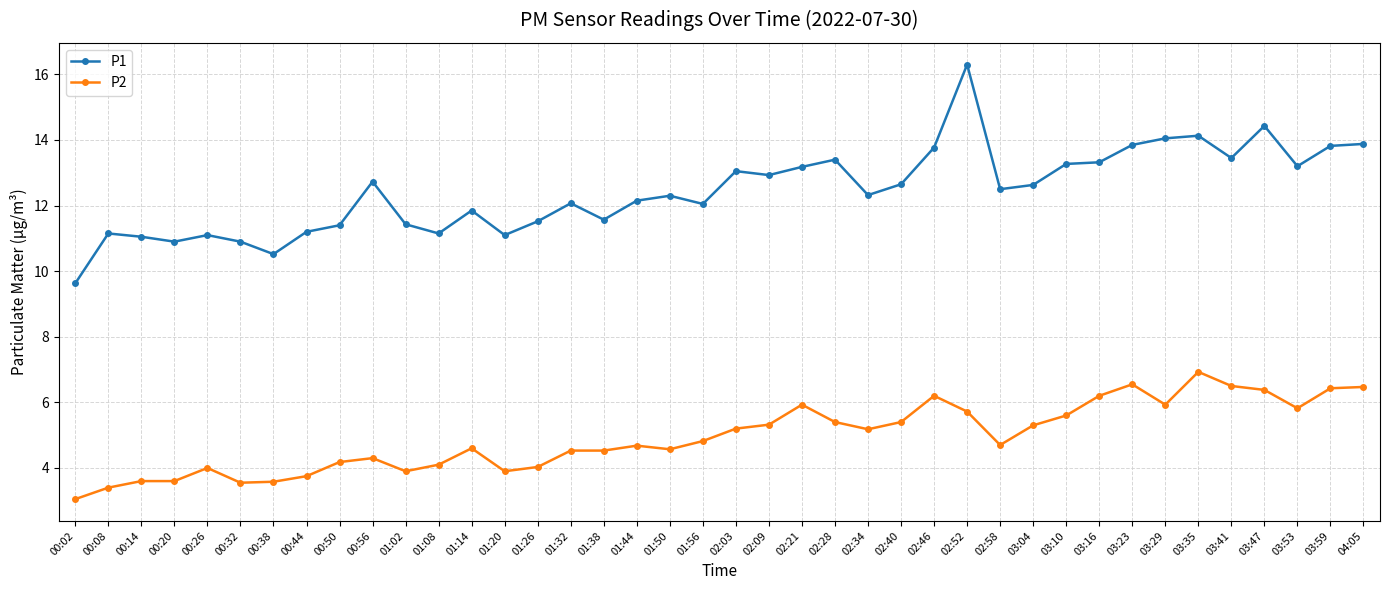

Is the value of P2 at 01:32 greater than the value of P1 at 03:04?

No